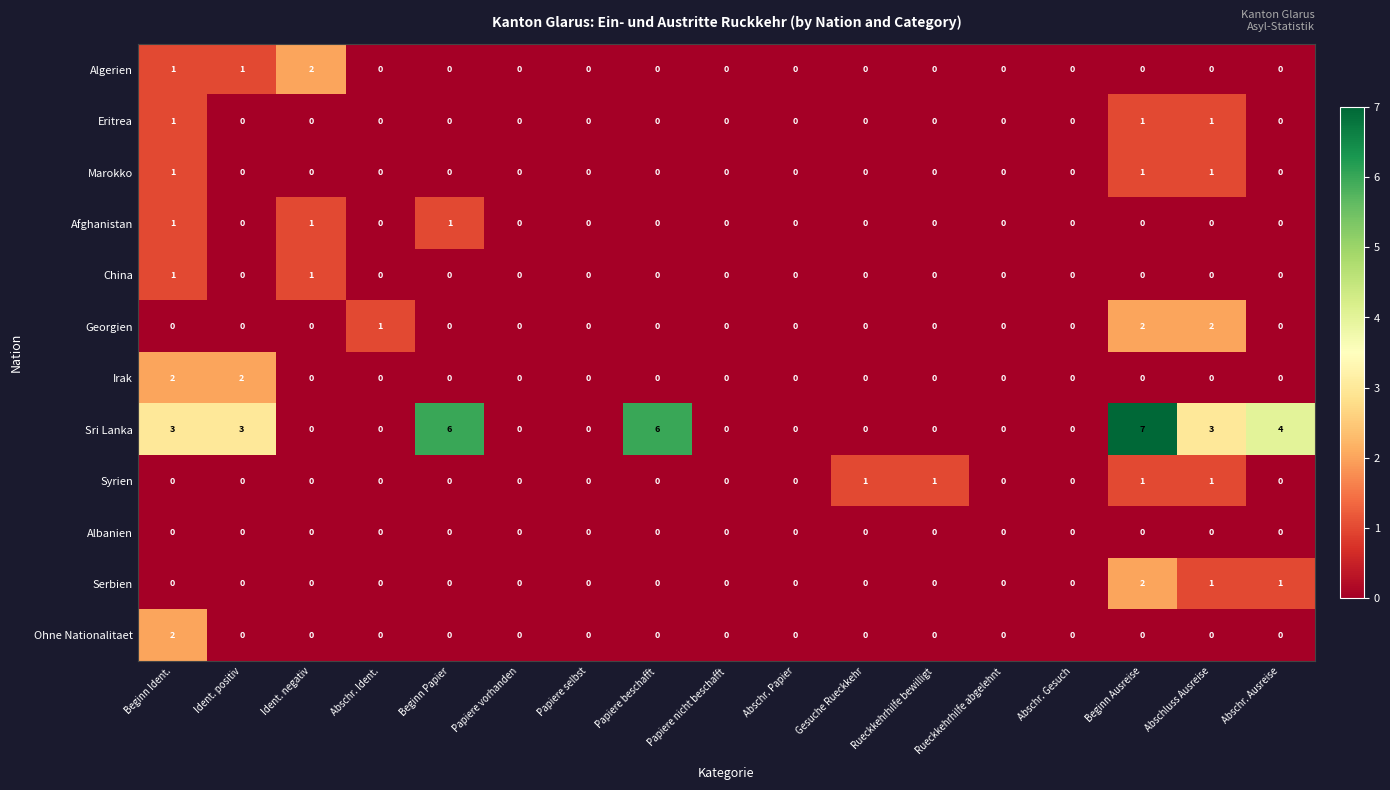

What is the sum of all Afghanistan values?

3